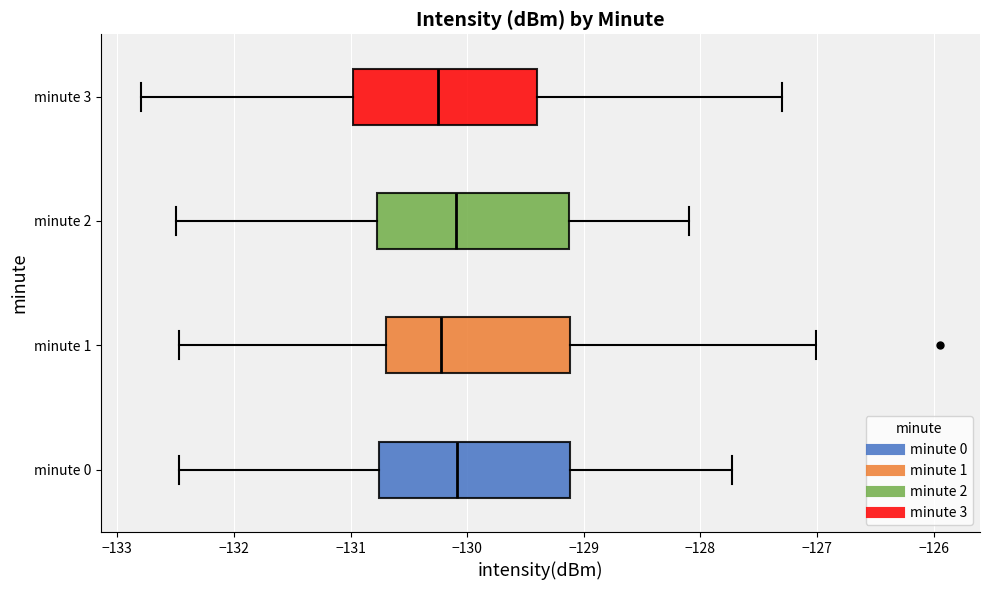

Reading bottom to top, transcribe this box plot: for each box, give where its median line is, the range the box spans, and where its two whiskers end, as read against the x-axis. The values are not printed on the chart, so give them approximately, as read against the axis.

minute 0: median -130.1, box -130.8 to -129.1, whiskers -132.5 to -127.7
minute 1: median -130.2, box -130.7 to -129.1, whiskers -132.5 to -127.0
minute 2: median -130.1, box -130.8 to -129.1, whiskers -132.5 to -128.1
minute 3: median -130.2, box -131.0 to -129.4, whiskers -132.8 to -127.3